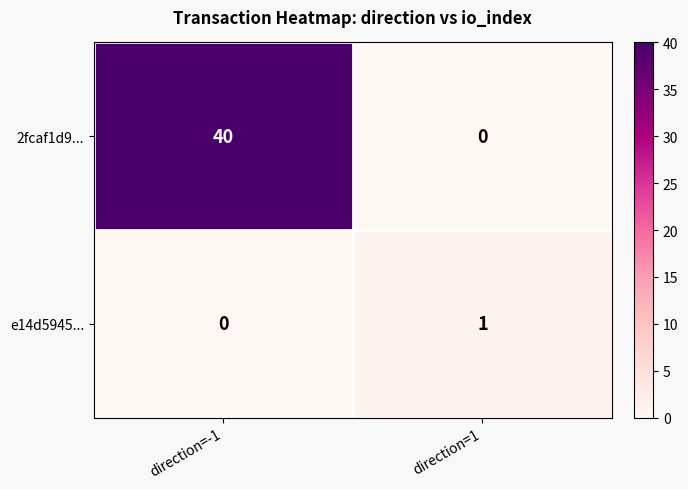

What is the sum of the 2fcaf1d9... values at direction=1 and direction=-1?

40